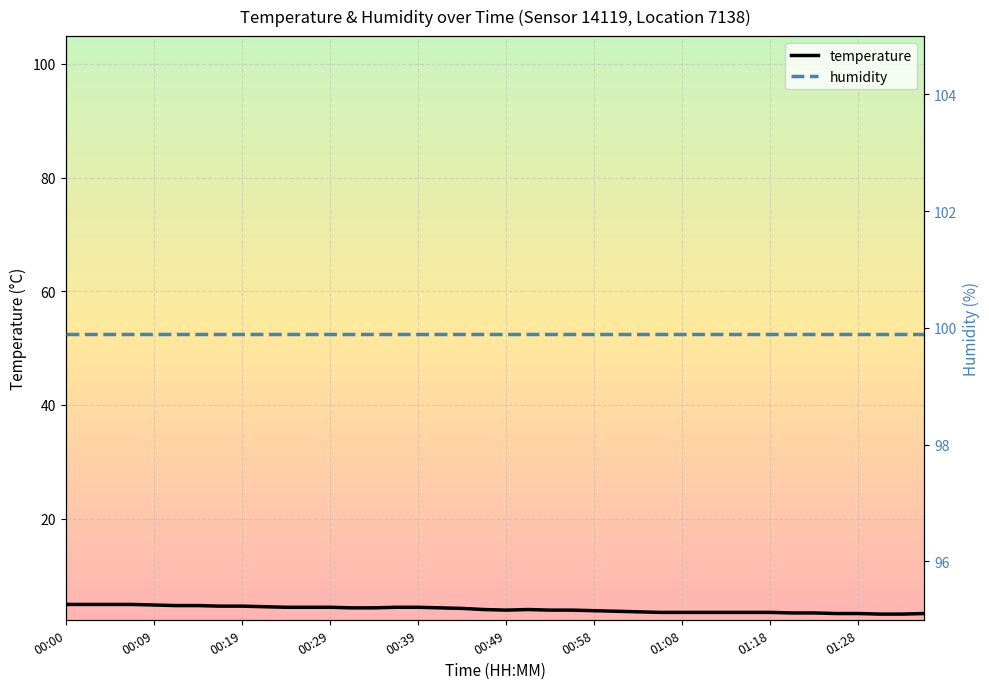

List the labels in order of value, smallest first.

01:30, 01:33, 01:25, 01:28, 01:35, 01:20, 01:23, 01:06, 01:08, 01:11, 01:13, 01:16, 01:18, 01:03, 01:01, 00:58, 00:49, 00:54, 00:56, 00:46, 00:51, 00:44, 00:31, 00:34, 00:41, 00:24, 00:27, 00:29, 00:36, 00:39, 00:22, 00:17, 00:19, 00:12, 00:14, 00:09, 00:00, 00:02, 00:05, 00:07